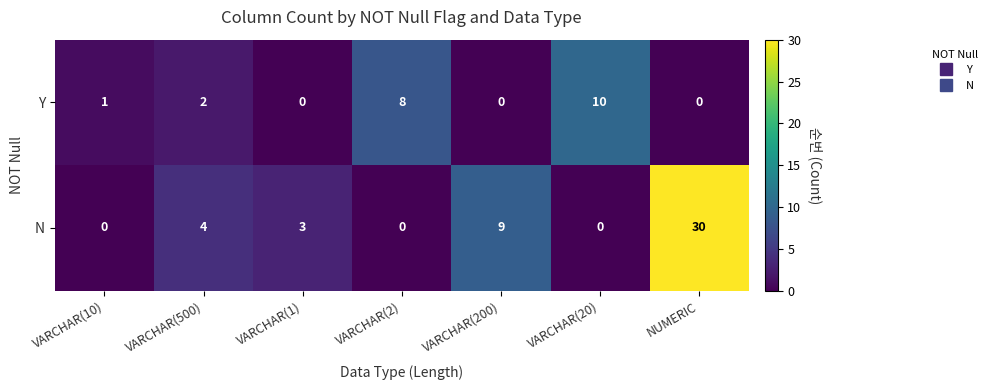

At which label does N first exceed 3?

VARCHAR(500)